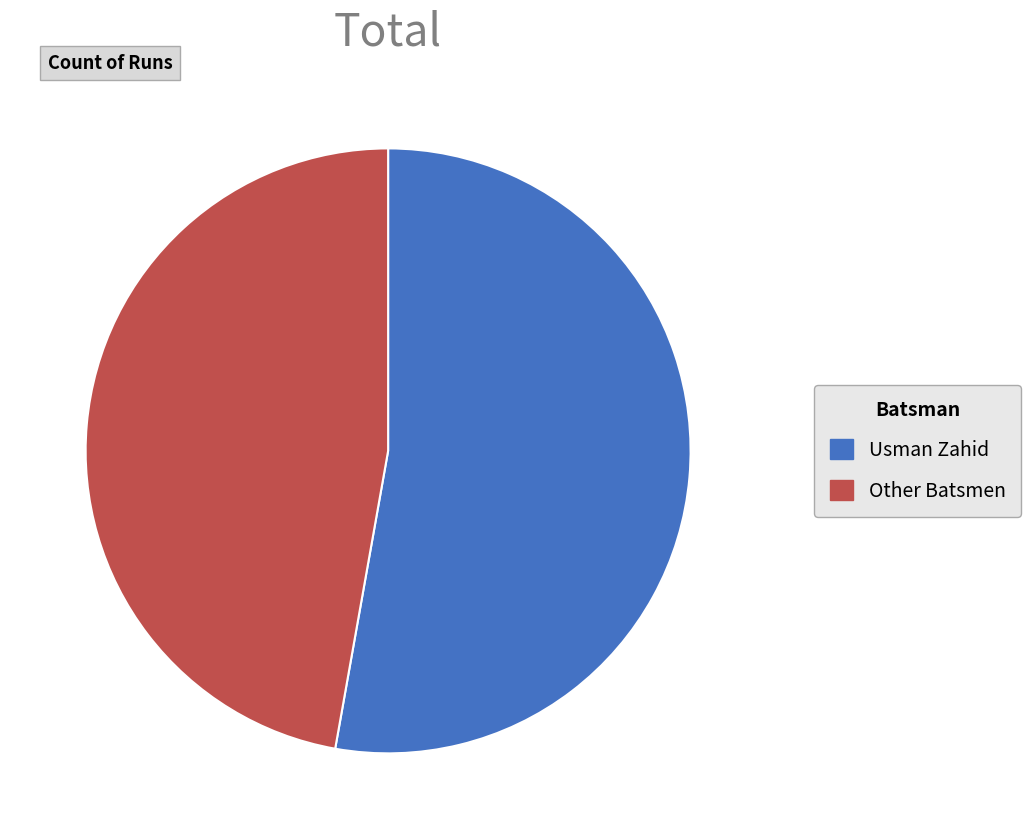

What is the smallest slice in the pie chart?

Other Batsmen